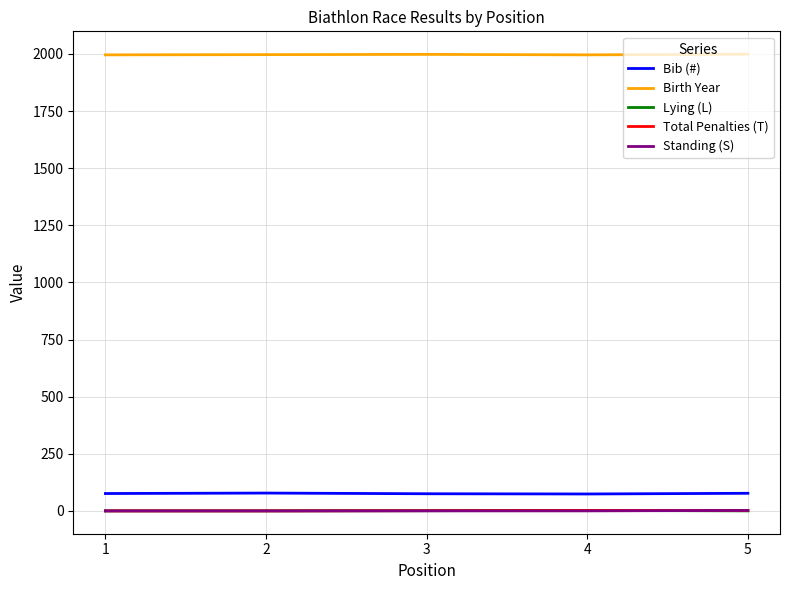

Which series has the largest total across all categories?

Birth Year